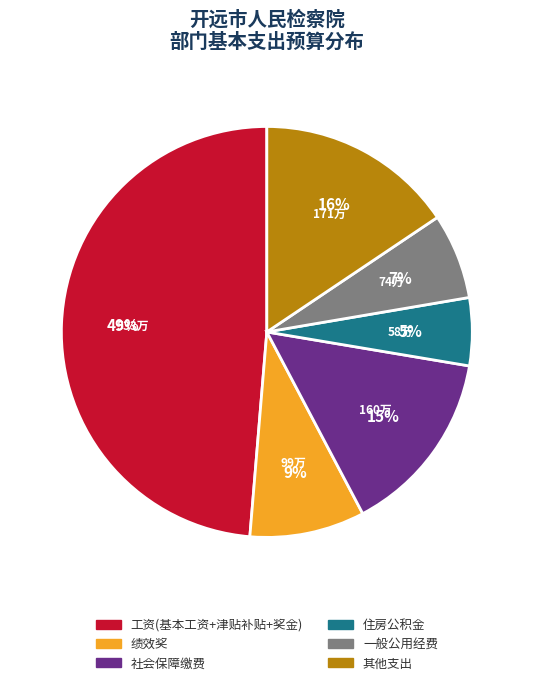

To the nearest percent, what is the average slice percentage?

17%